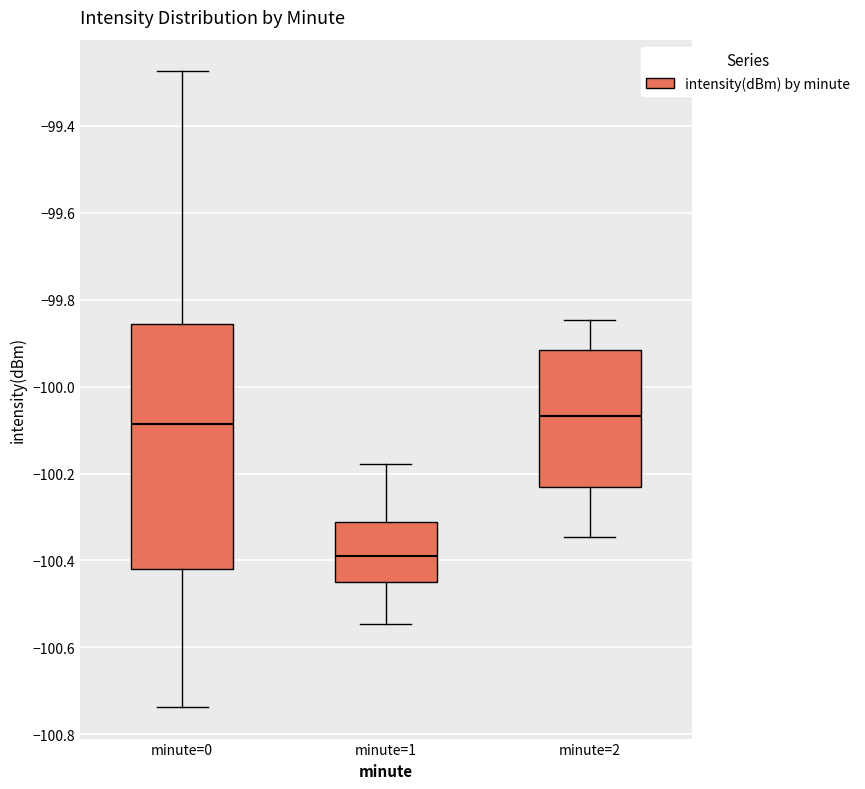

Reading left to right, read every box against the y-axis: the position of its median line, the range the box covers, and the ends of its whiskers. The values are not printed on the chart, so give them approximately, as read against the axis.

minute=0: median -100.08, box -100.42 to -99.86, whiskers -100.74 to -99.28
minute=1: median -100.38, box -100.44 to -100.32, whiskers -100.54 to -100.18
minute=2: median -100.06, box -100.24 to -99.92, whiskers -100.34 to -99.84